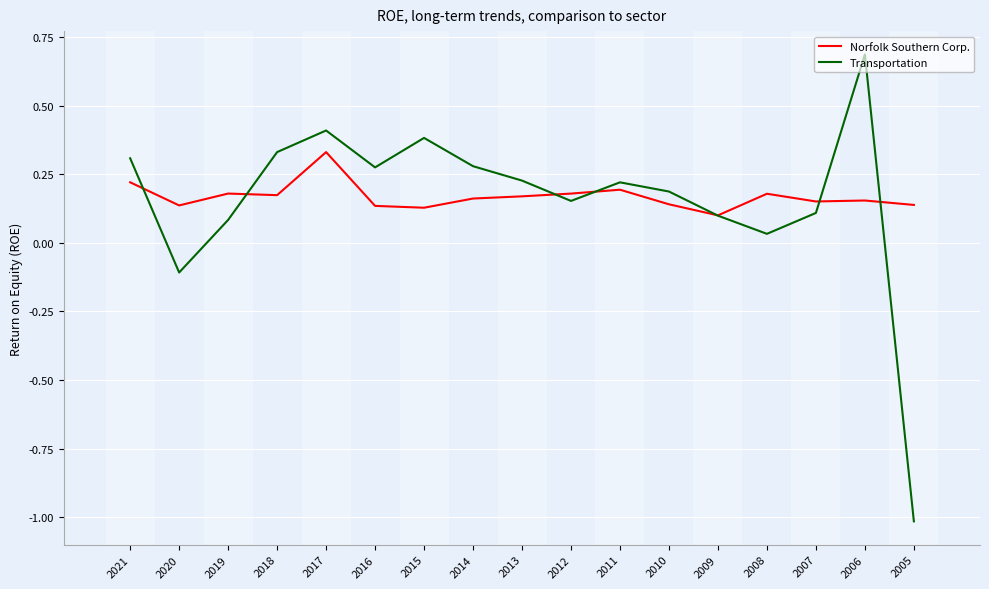

Where do Transportation and Norfolk Southern Corp. first cross each other?

2021 and 2020